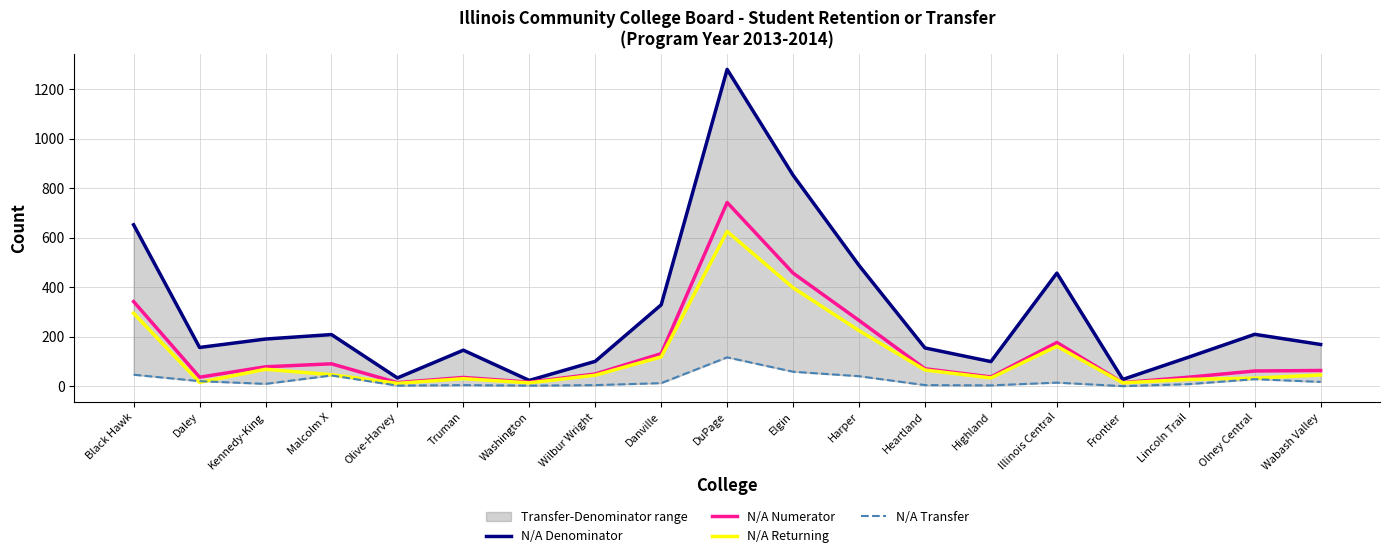

Is the value of N/A Transfer at Olive-Harvey greater than the value of N/A Numerator at Harper?

No